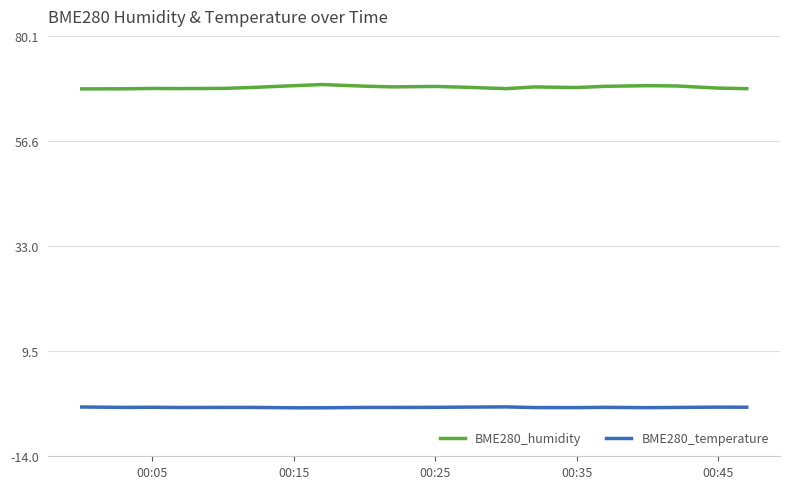

Which series has the largest total across all categories?

BME280_humidity